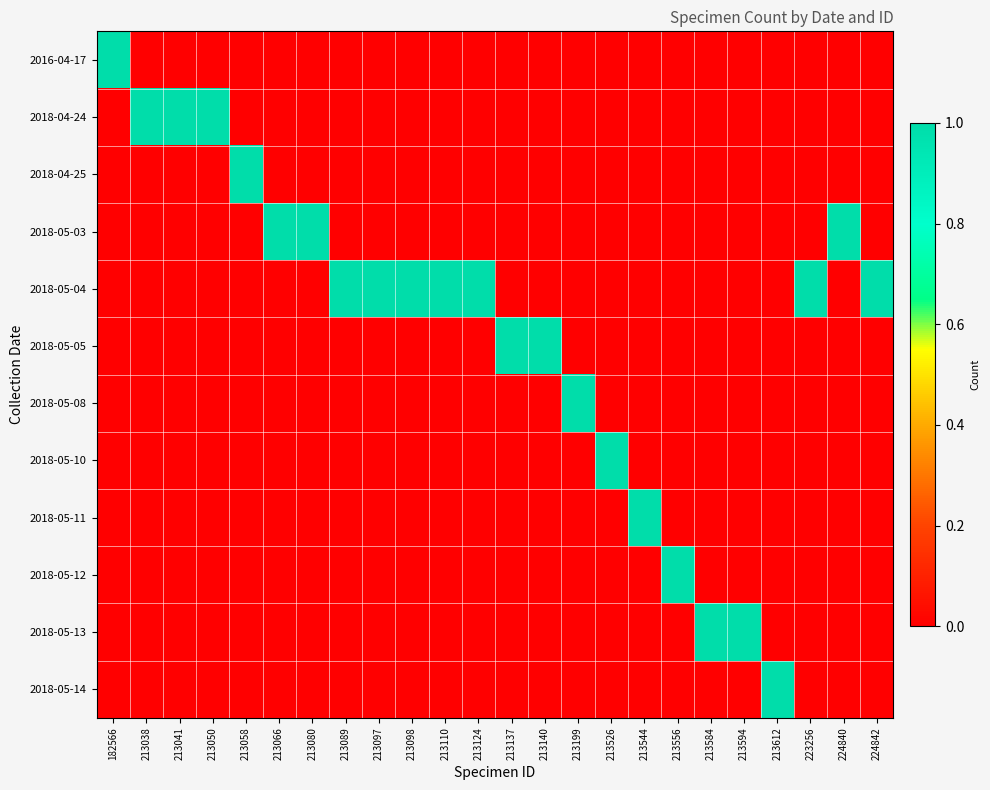

List the series in order of their peak value, highest first.

2016-04-17, 2018-04-24, 2018-04-25, 2018-05-03, 2018-05-04, 2018-05-05, 2018-05-08, 2018-05-10, 2018-05-11, 2018-05-12, 2018-05-13, 2018-05-14